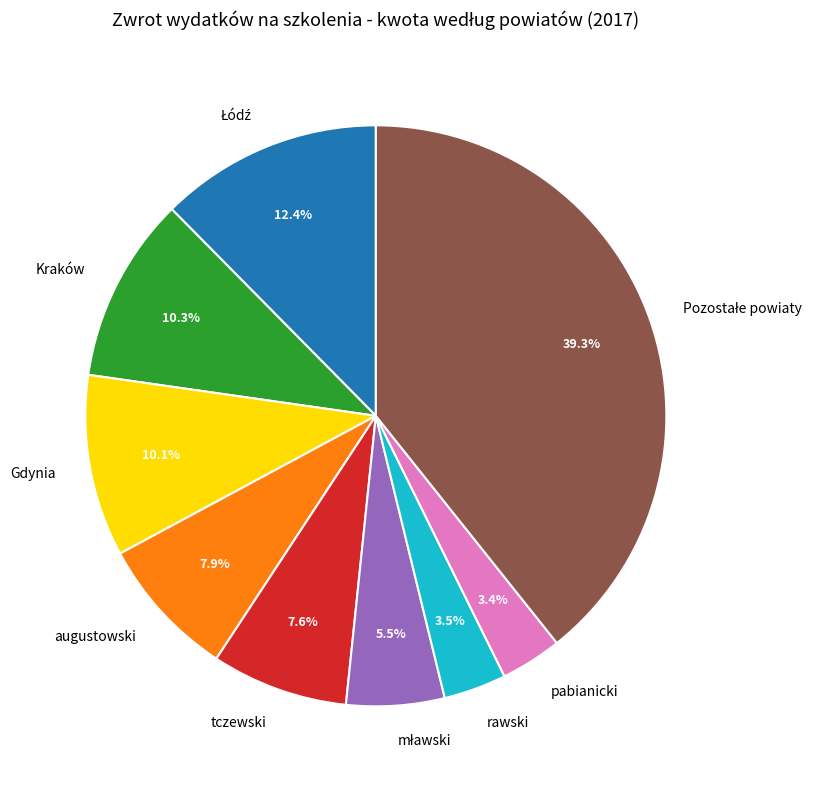

Does any single category account for the majority?

No